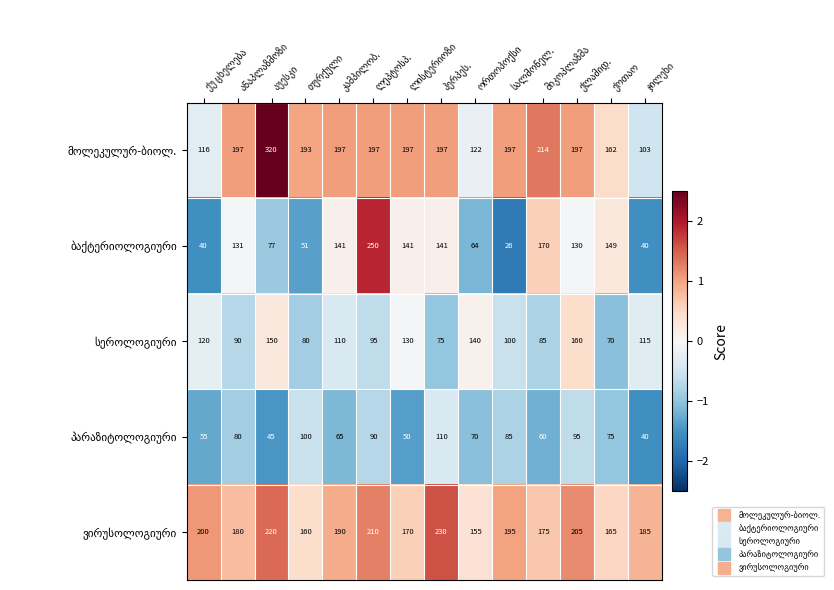

What is the greatest value displayed?

320